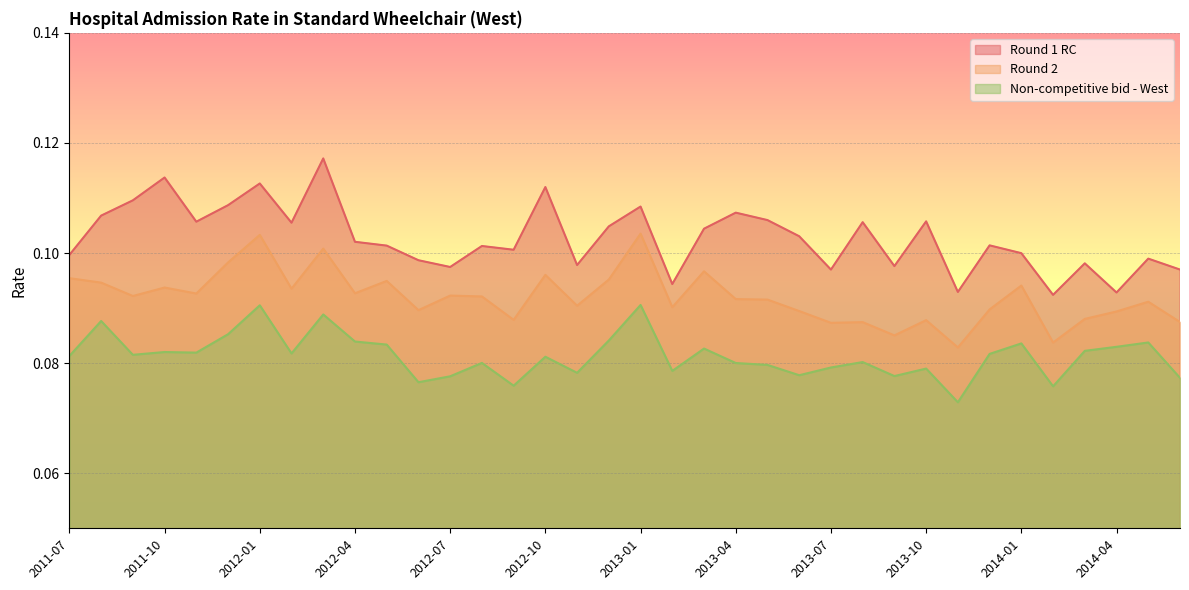

At how many categories does at least one series exceed 0?

36